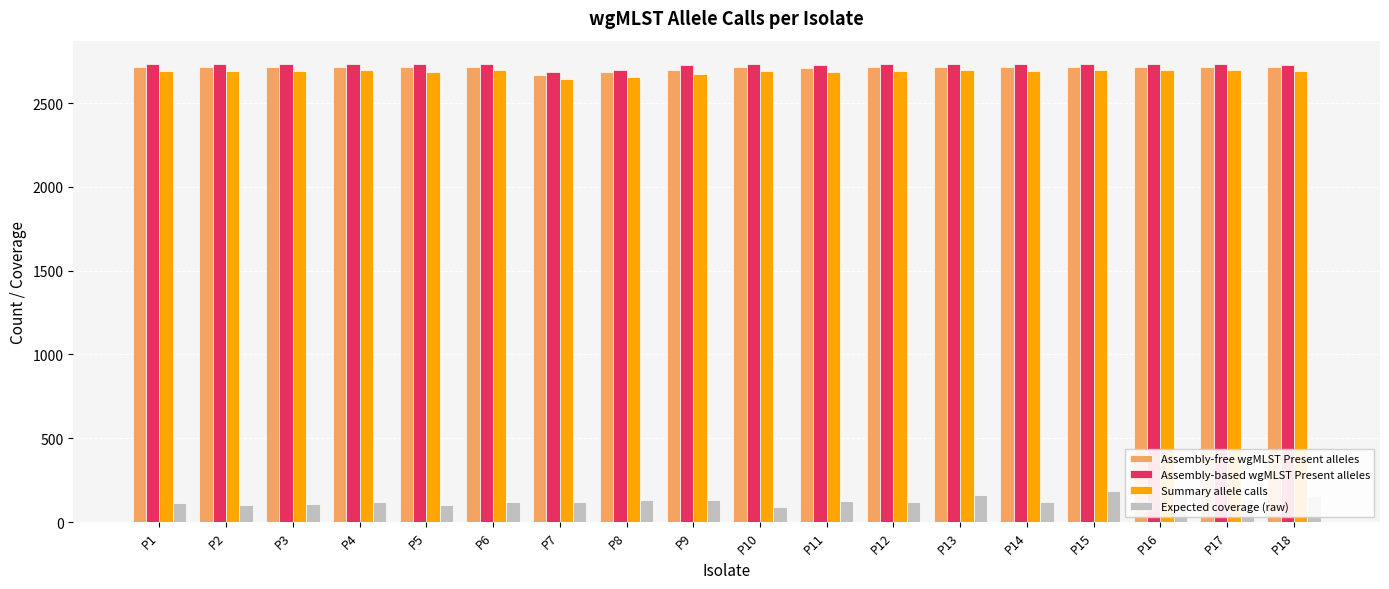

What is the value of the Assembly-free wgMLST Present alleles bar at the 7th from the left?

2667